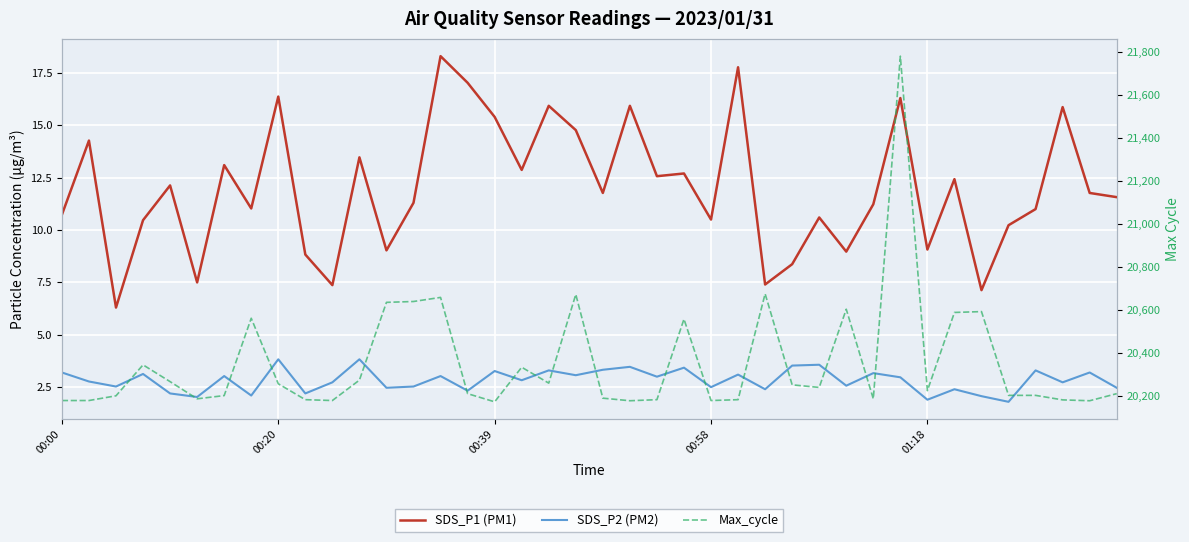

What is the value of the SDS_P2 (PM2) point at the 13th from the left?

2.5